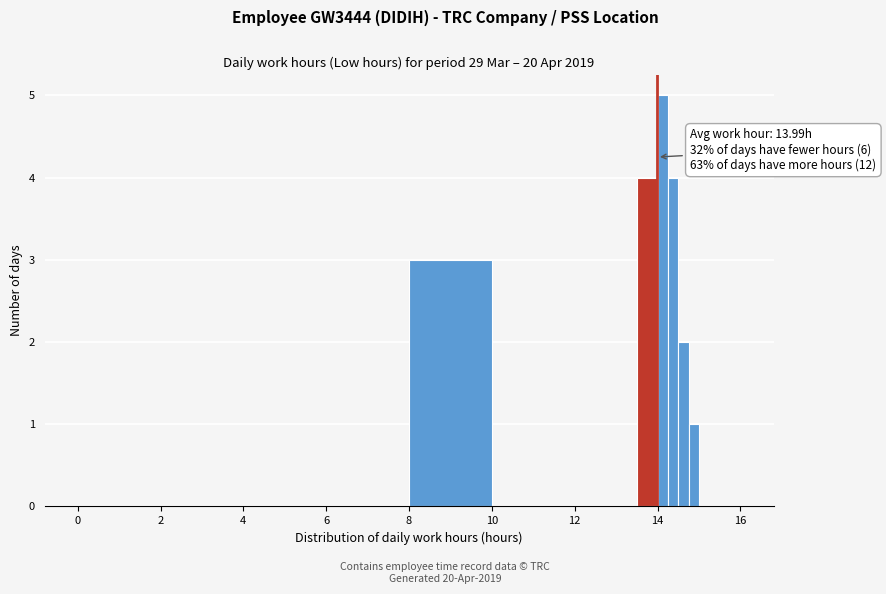

Around what value on the x-axis is the tallest bar? Give the approximate position of its centre, as read against the axis.

14.2